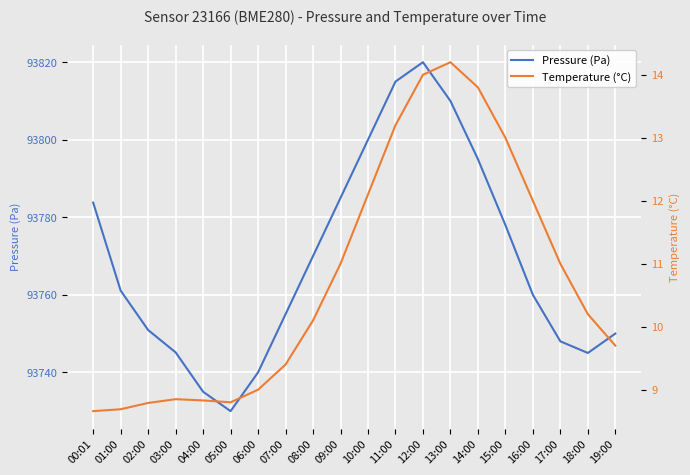

Which series changed the most between 18:00 and 19:00?

Pressure (Pa)